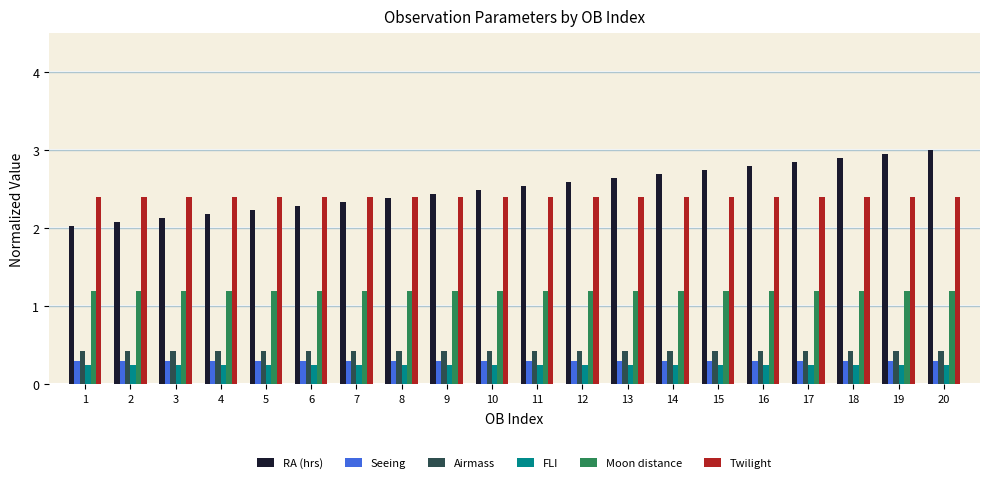

What is the greatest value displayed?

3.0